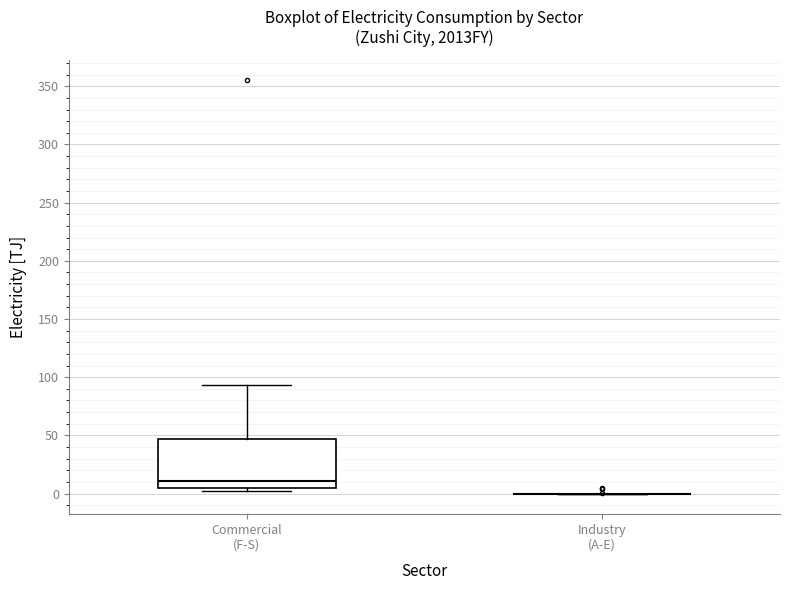

Reading left to right, read every box against the y-axis: the position of its median line, the range the box covers, and the ends of its whiskers. The values are not printed on the chart, so give them approximately, as read against the axis.

Commercial (F-S): median 10, box 5 to 45, whiskers 0 to 95
Industry (A-E): box collapsed to a line at 0, whiskers 0 to 0